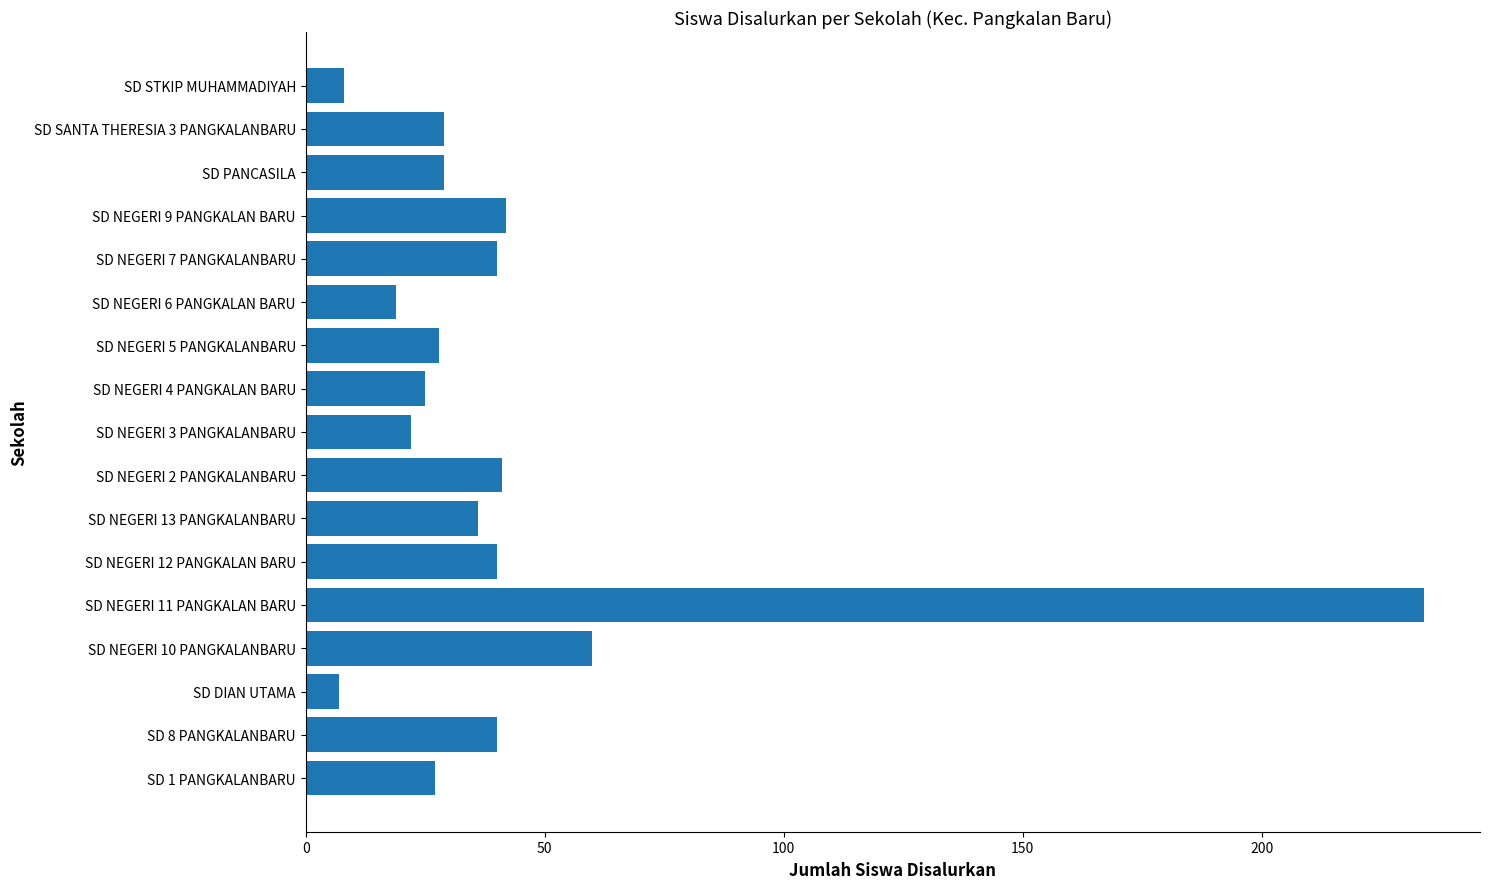

Reading bottom to top, what are all the values shown in this chart?

27	40	7	60	234	40	36	41	22	25	28	19	40	42	29	29	8